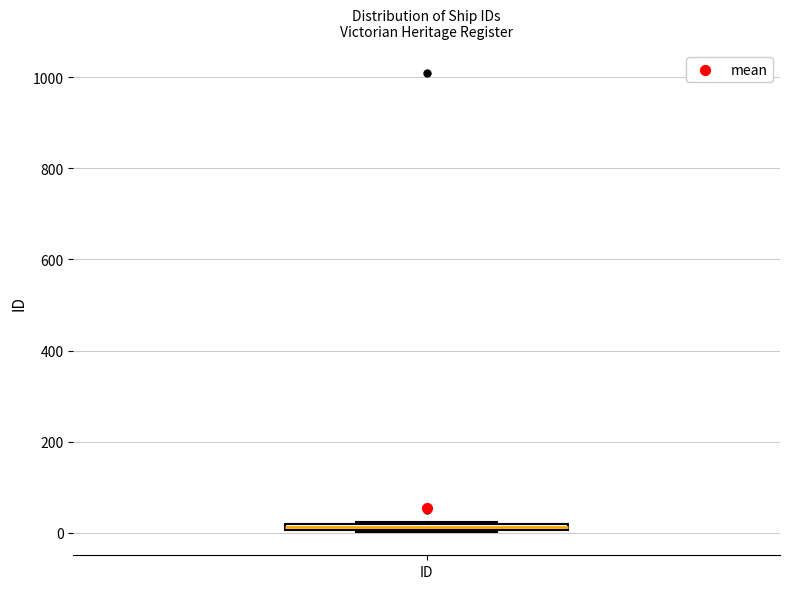

Where is the lower edge of the box for ID on the y-axis? The values are not printed on the chart, so give them approximately, as read against the axis.

0